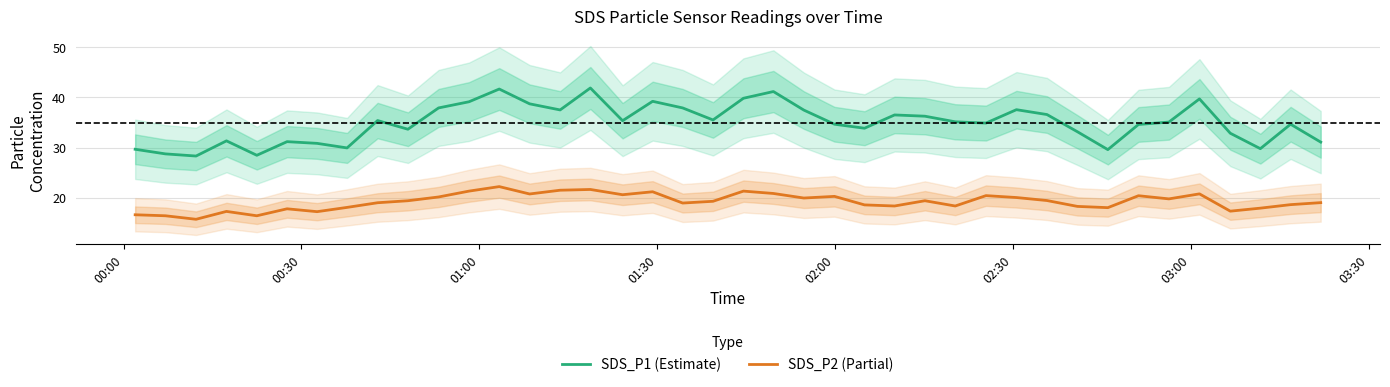

True or false: SDS_P2 (Partial) and SDS_P1 (Estimate) intersect in this chart.

False